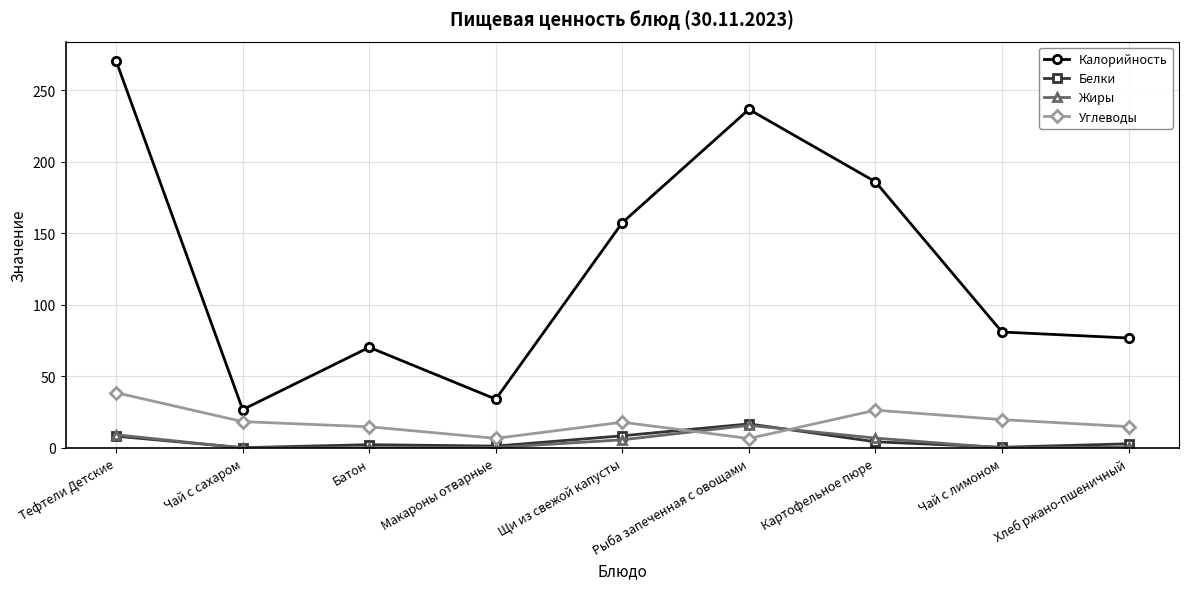

Is the value of Калорийность at Щи из свежой капусты greater than the value of Жиры at Тефтели Детские?

Yes